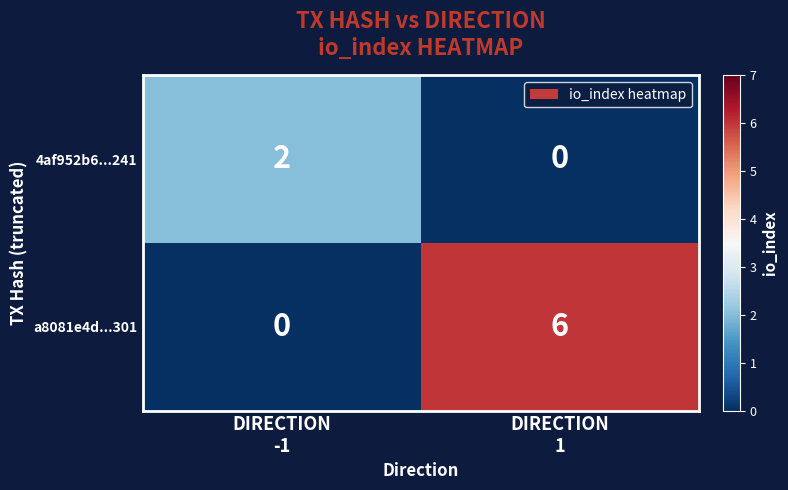

List the series in order of their peak value, lowest first.

4af952b6...241, a8081e4d...301